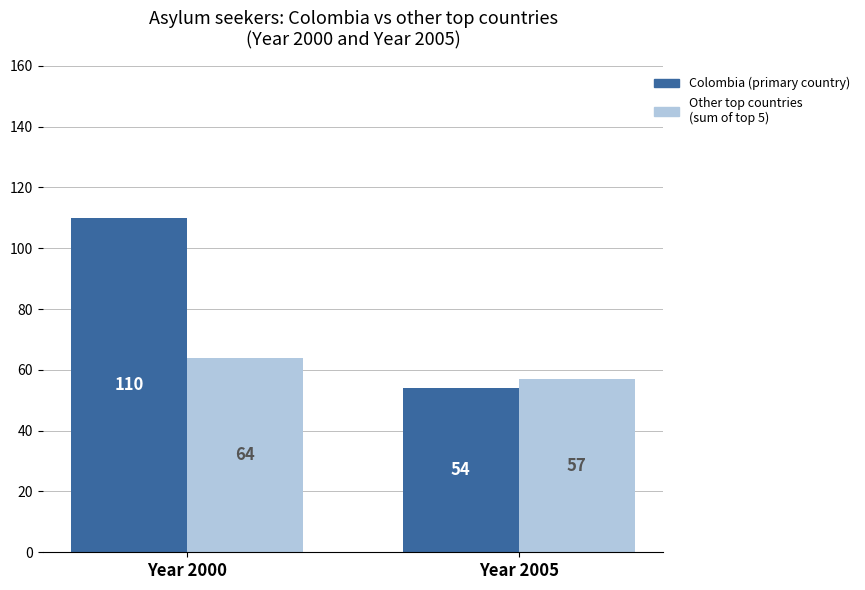

At which category does the chart reach its peak across all series?

Year 2000